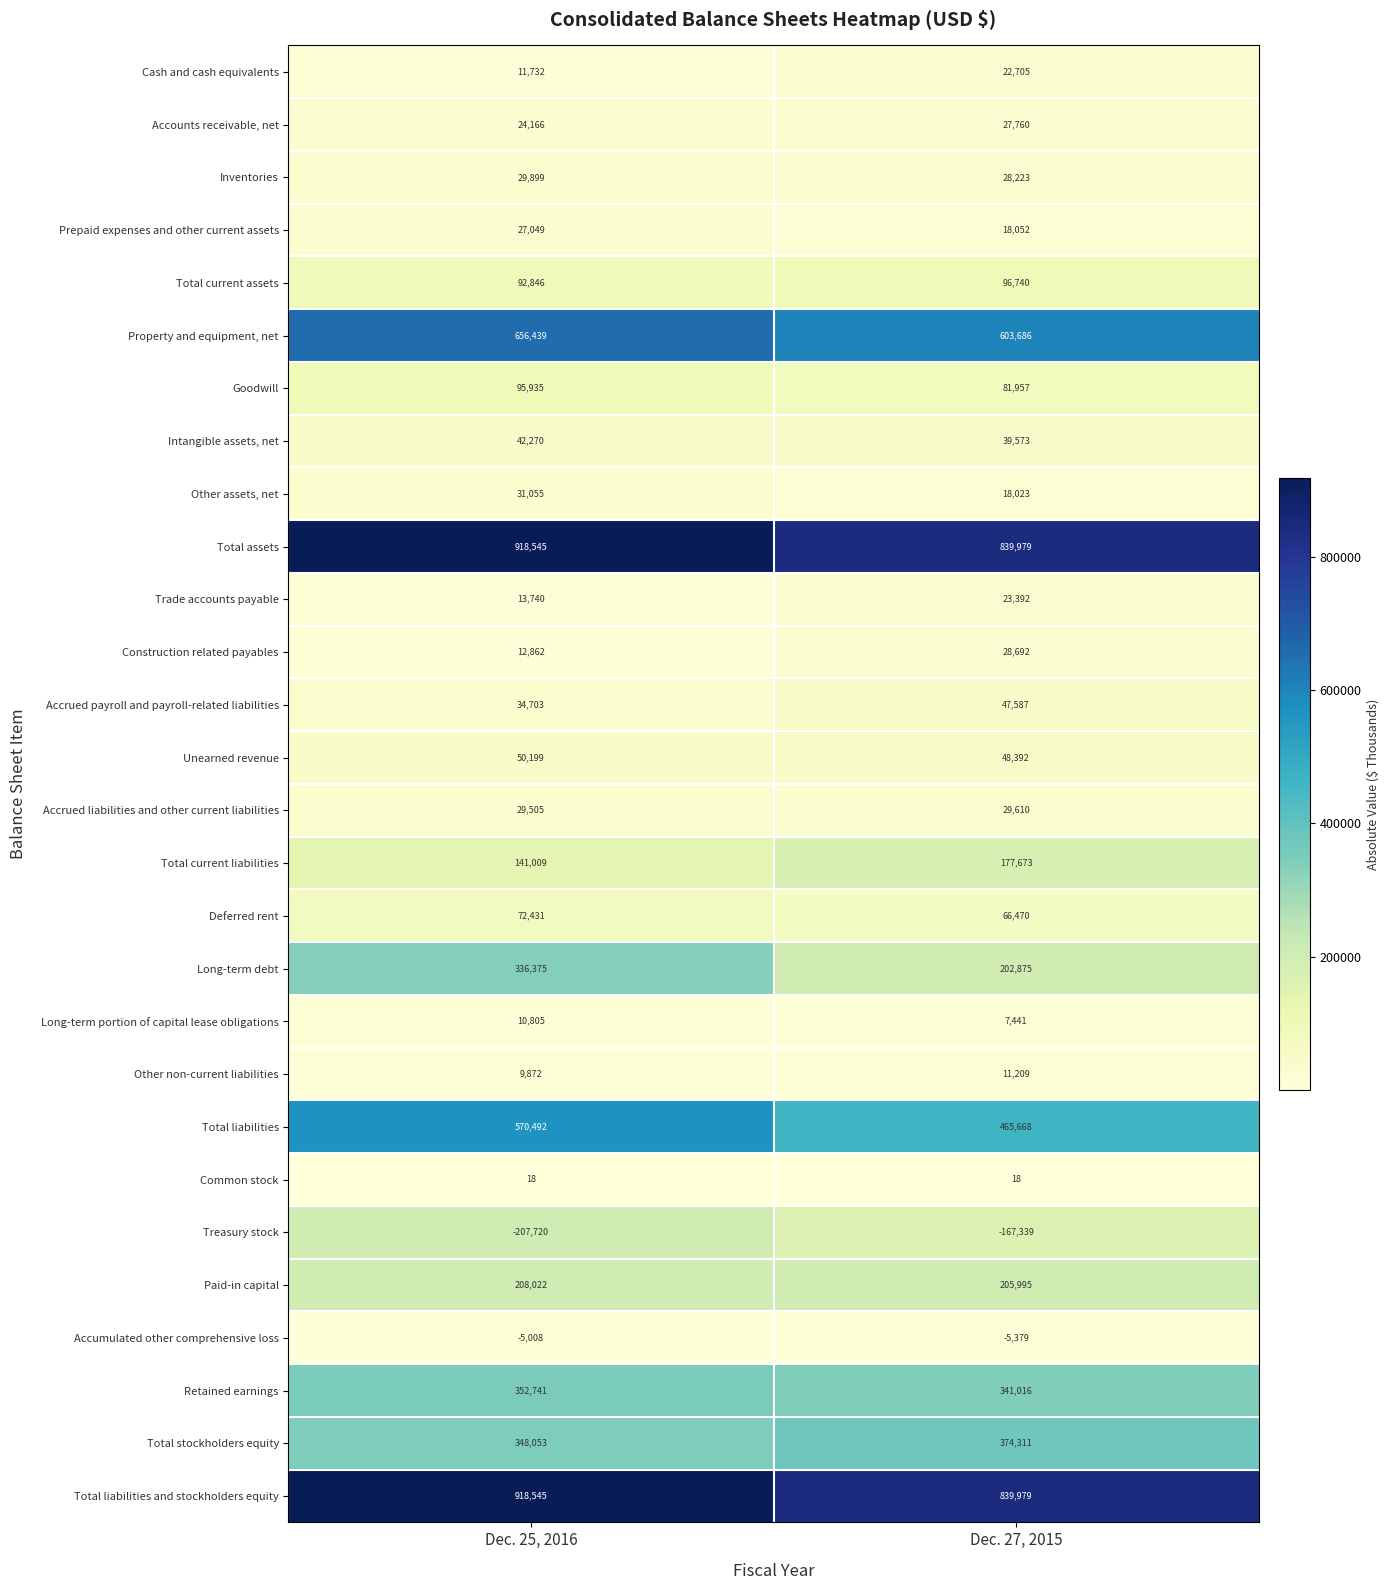

What is the difference between the maximum and minimum values in the Accounts receivable, net series?

3594